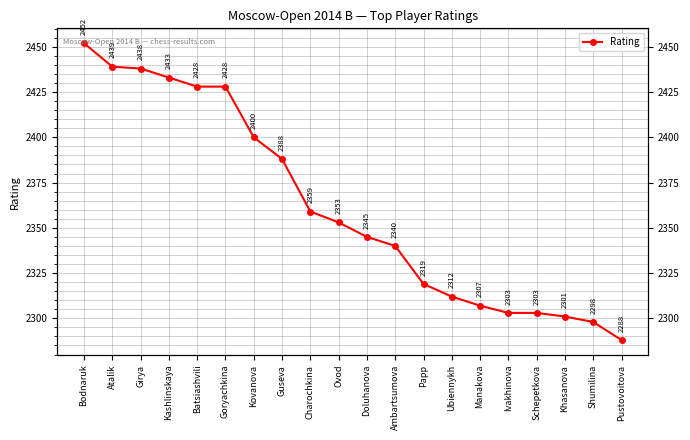

Does the chart display data point markers on the line(s)?

Yes